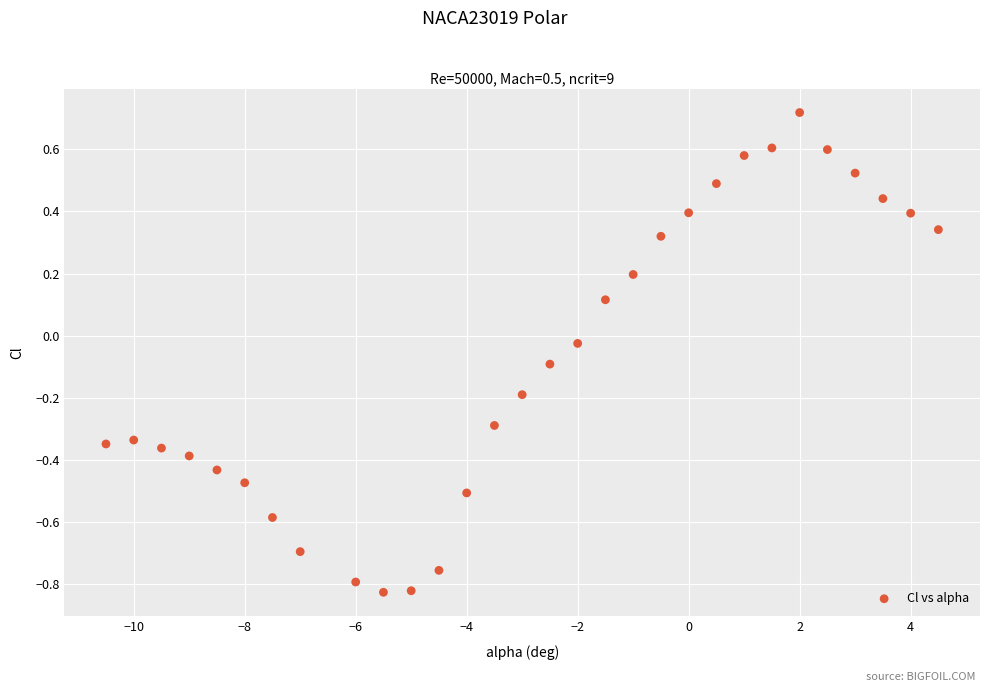

What is the range of X values (max minus min)?

15.0